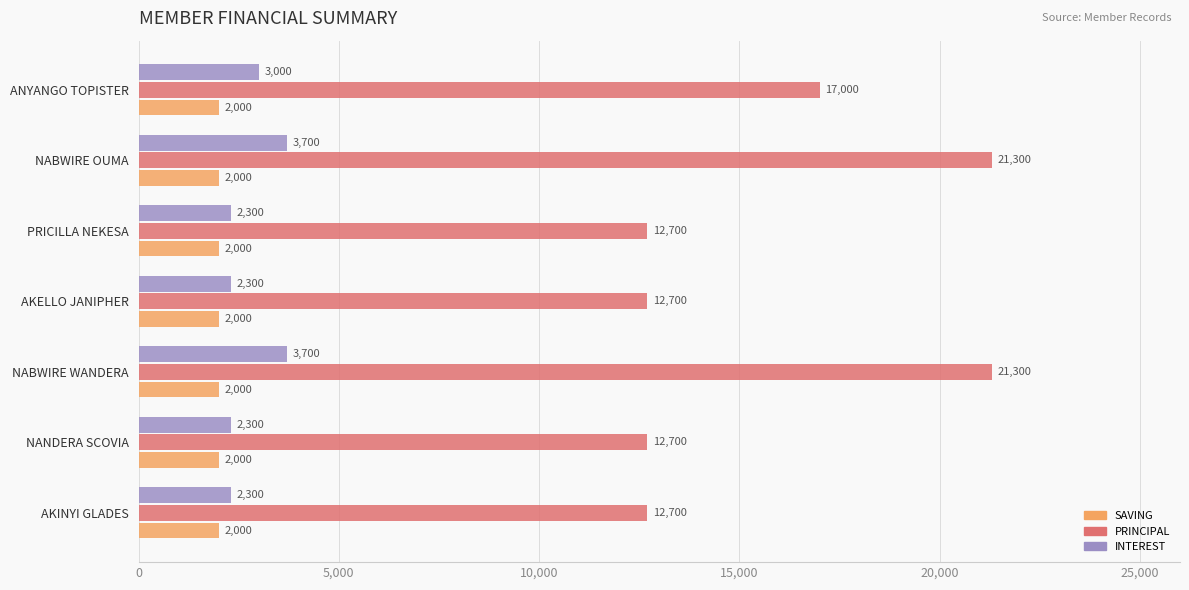

At how many categories does at least one series exceed 6191?

7